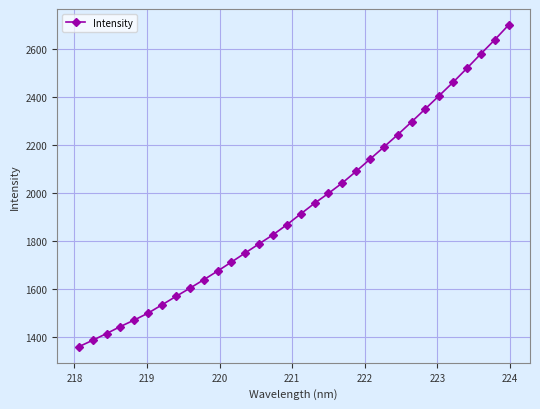

True or false: the data has more than 2 interior local peaks.

False